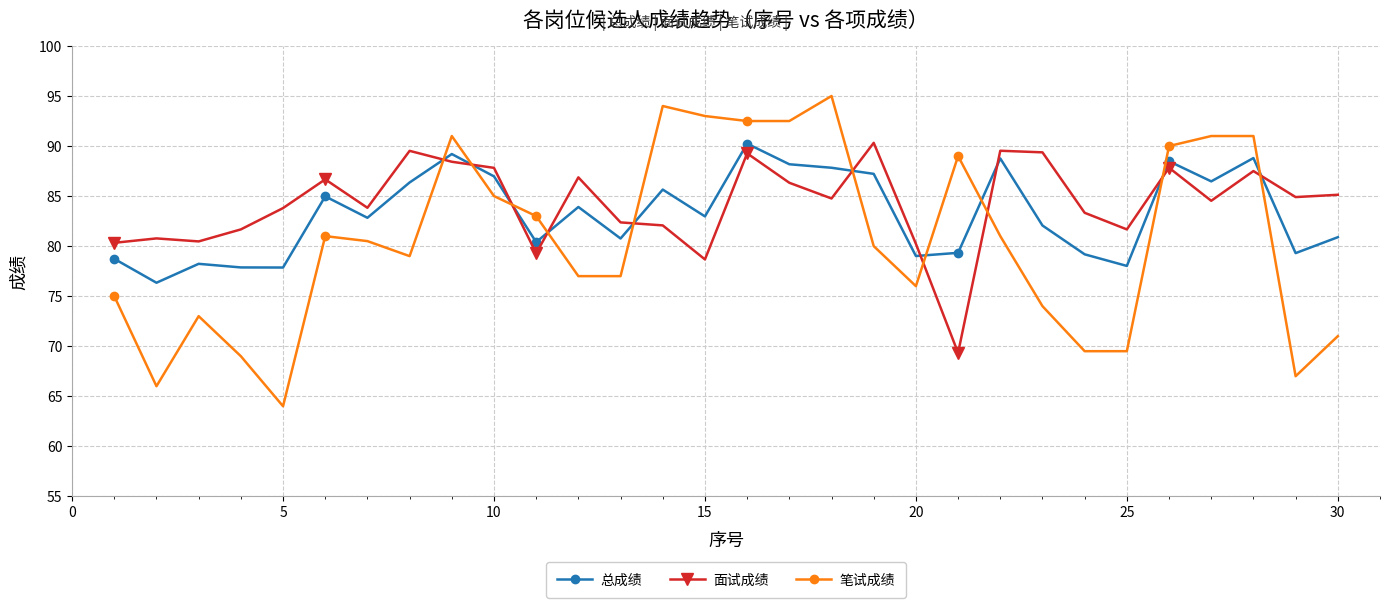

After their last crossing, which series has the higher values: 总成绩 or 笔试成绩?

总成绩